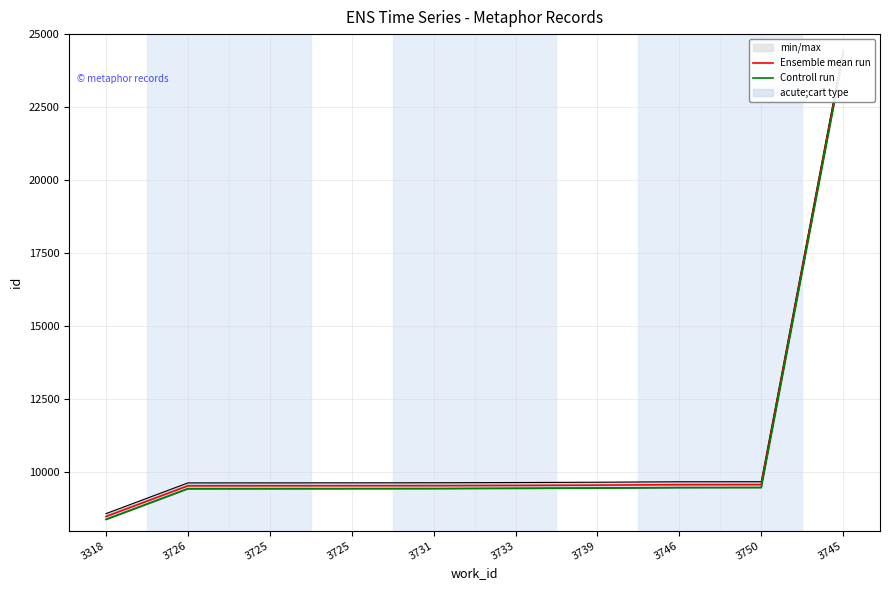

List the series in order of their overall mean, lowest first.

Controll run, Ensemble mean run